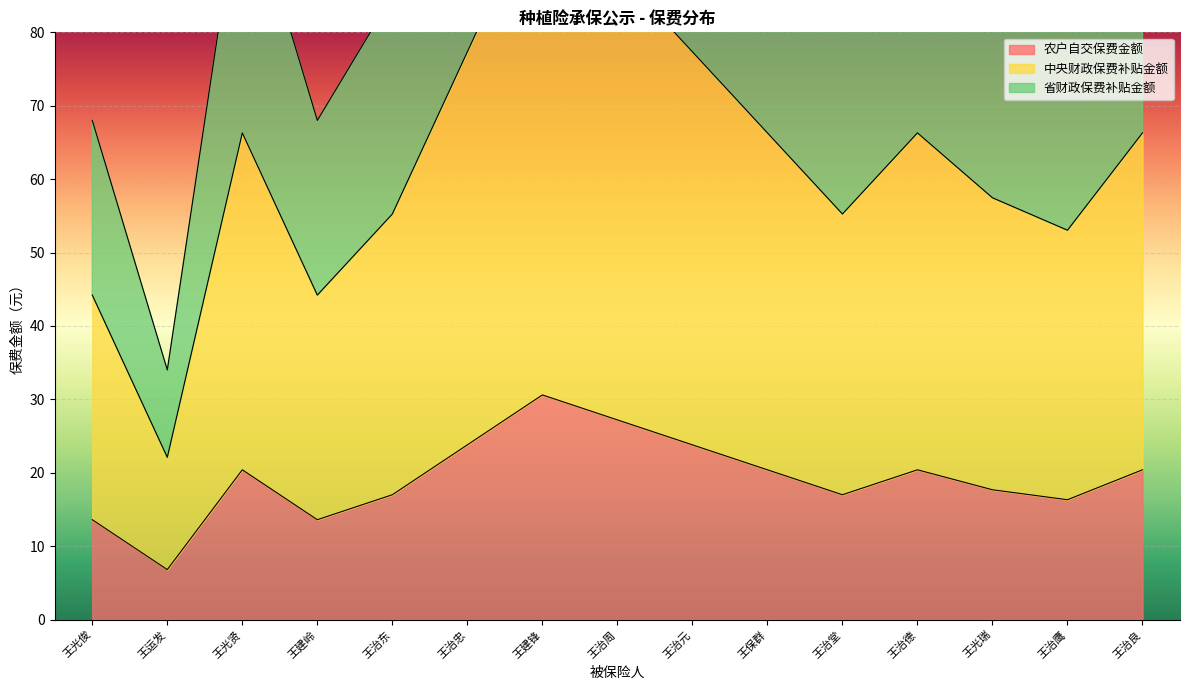

Between 王治周 and 王治良, which series saw the biggest shift?

省财政保费补贴金额